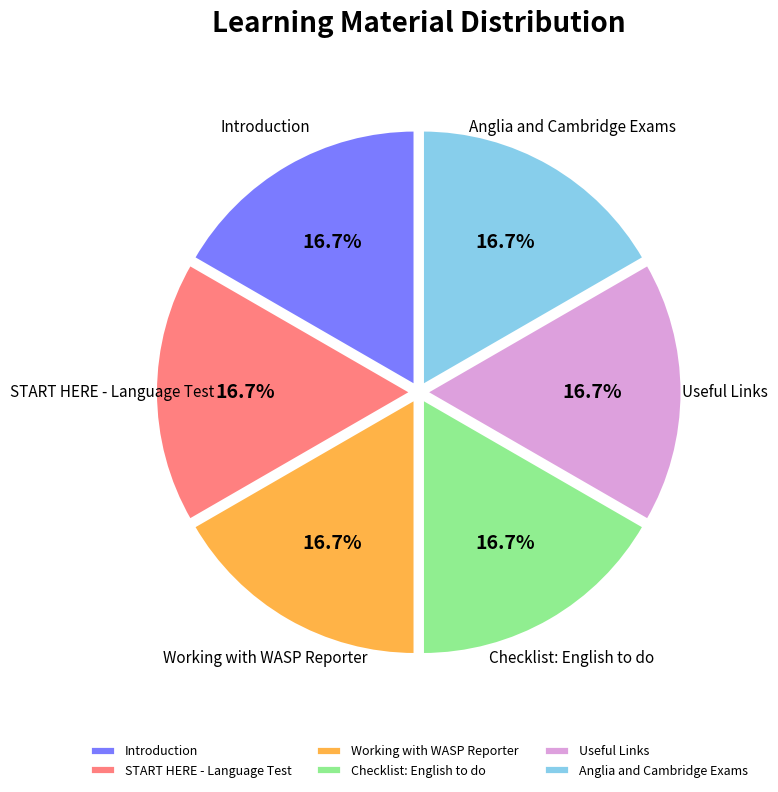

Does START HERE - Language Test represent more than half of the total?

No